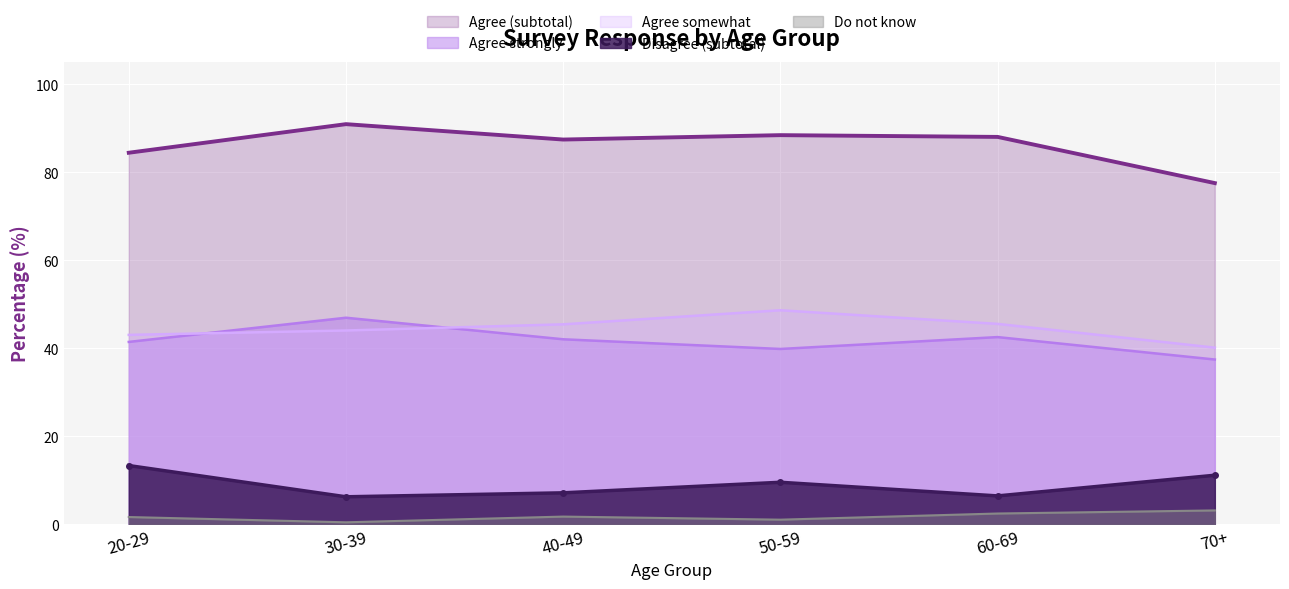

Is it true that Agree somewhat equals 69.0 at 20-29?

False